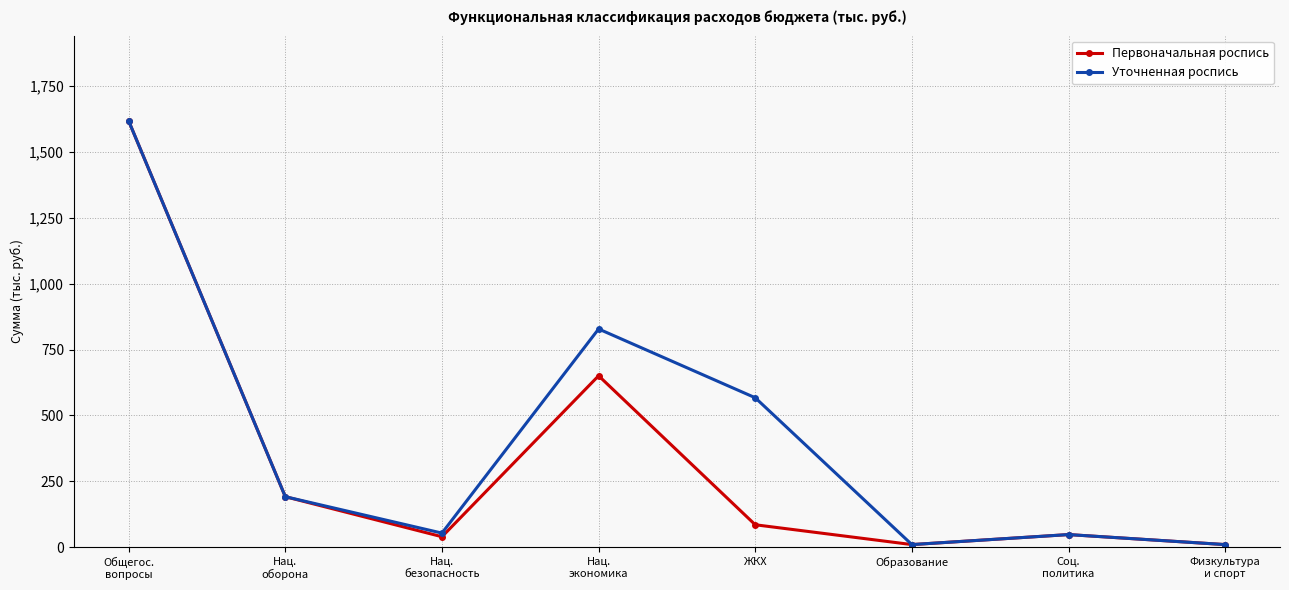

What is the approximate value of Уточненная роспись at Нац.
безопасность?

53.6